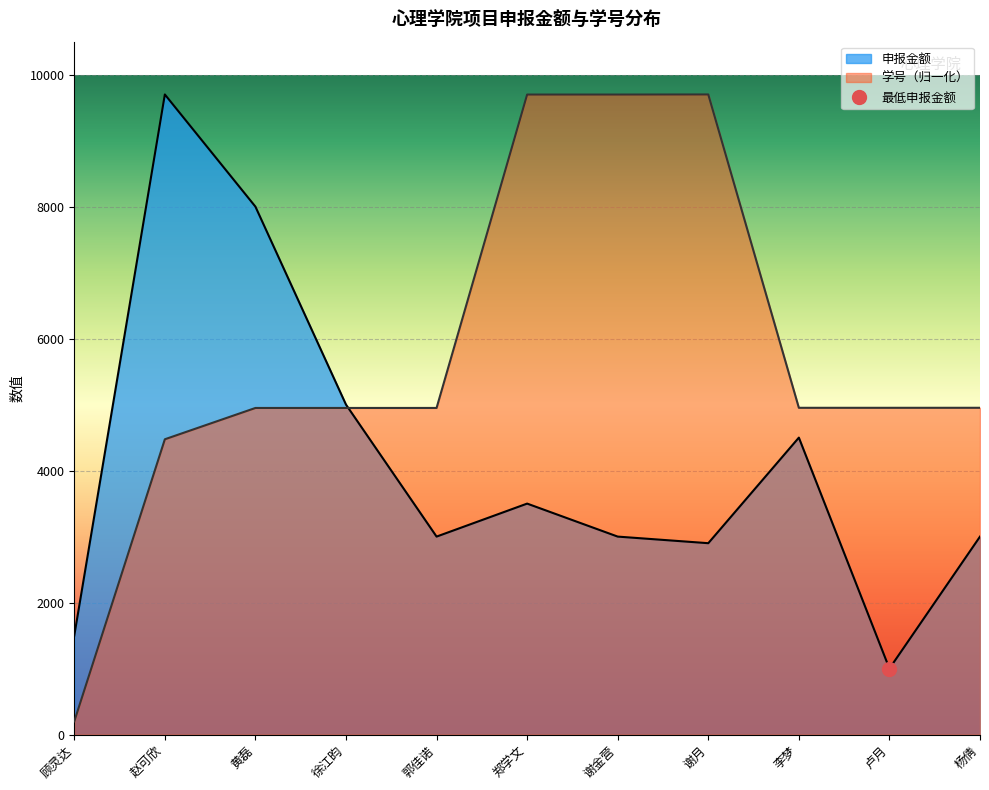

Where does the 申报金额 series first go above 3000?

赵可欣